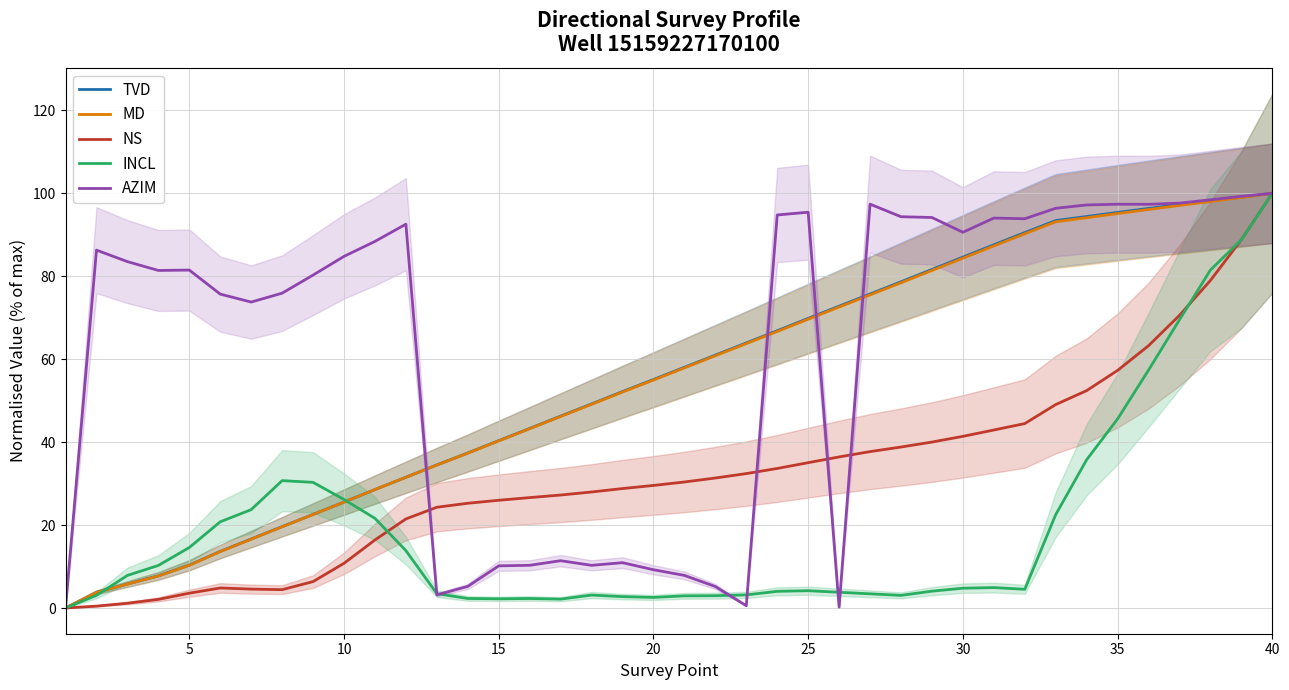

Which category has the highest value in the NS series?

40